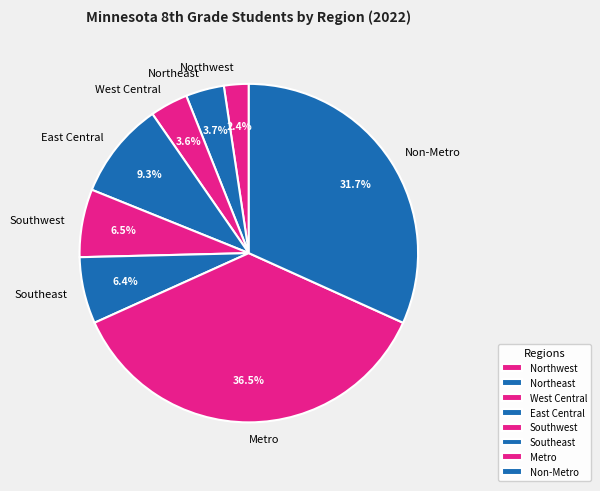

To the nearest percent, what percentage of the pie is Northeast?

4%